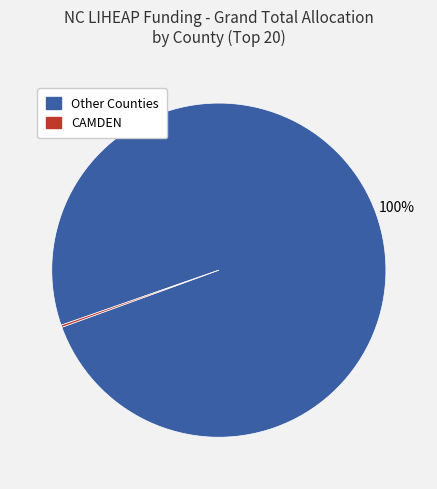

To the nearest percent, what is the average slice percentage?

50%